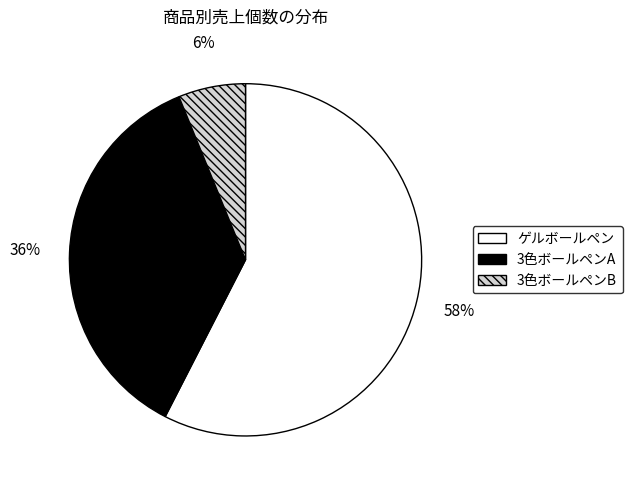

Rank the categories by value from lowest to highest.

3色ボールペンB, 3色ボールペンA, ゲルボールペン